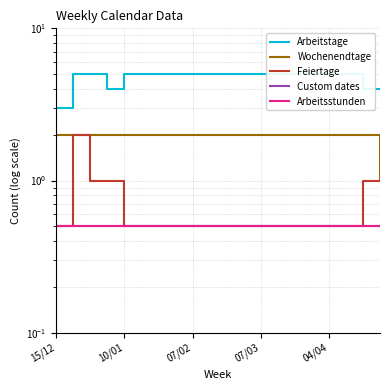

What is the value of the Arbeitstage point at the 15th from the left?

5.0